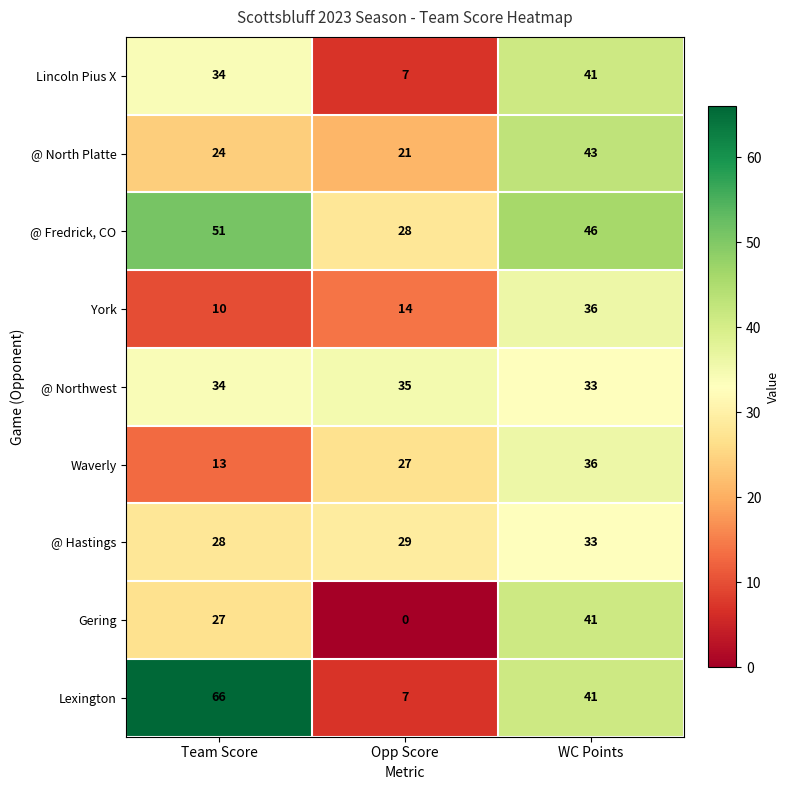

At how many categories does at least one series exceed 41?

2